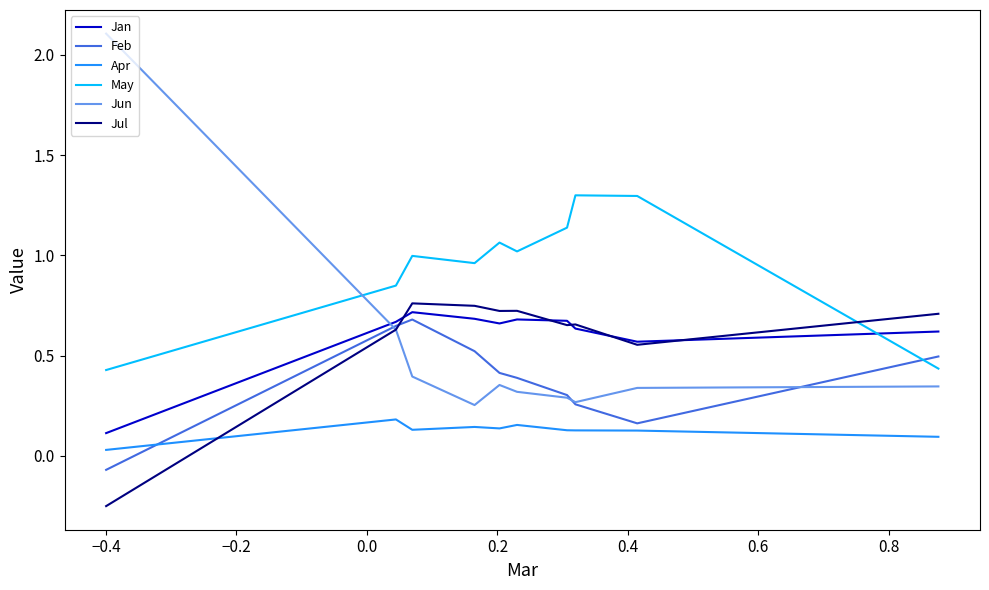

What are all the series names shown in the legend?

Jan, Feb, Apr, May, Jun, Jul